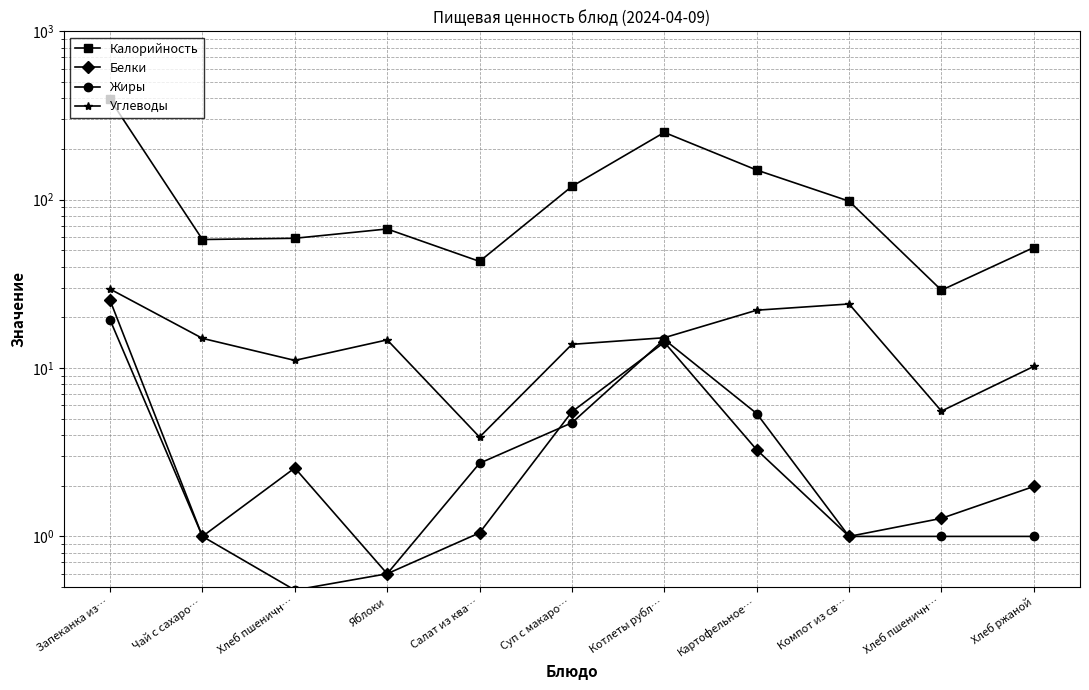

What is the average value of the Жиры series?

4.7